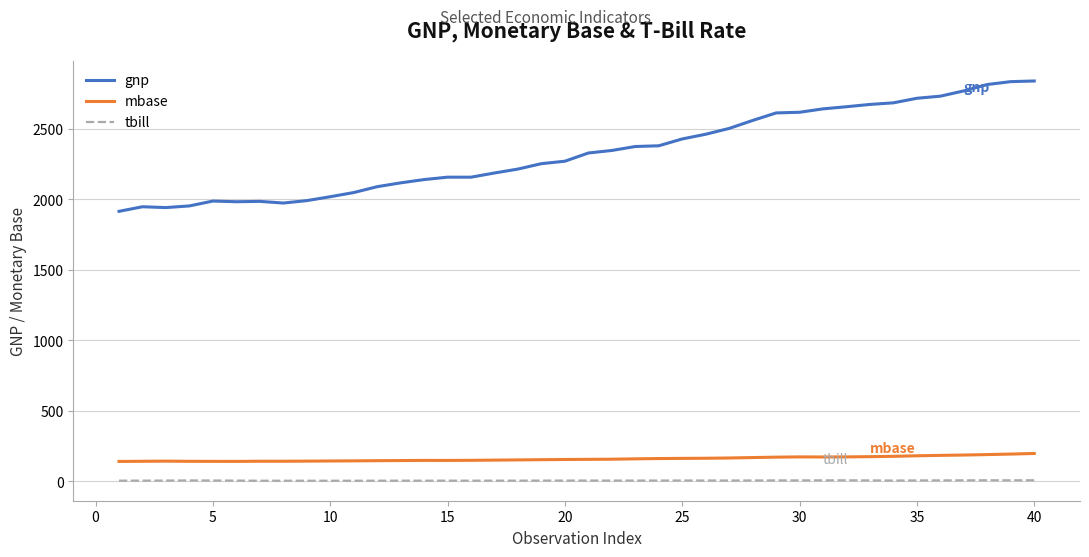

How many lines are shown in the chart?

3